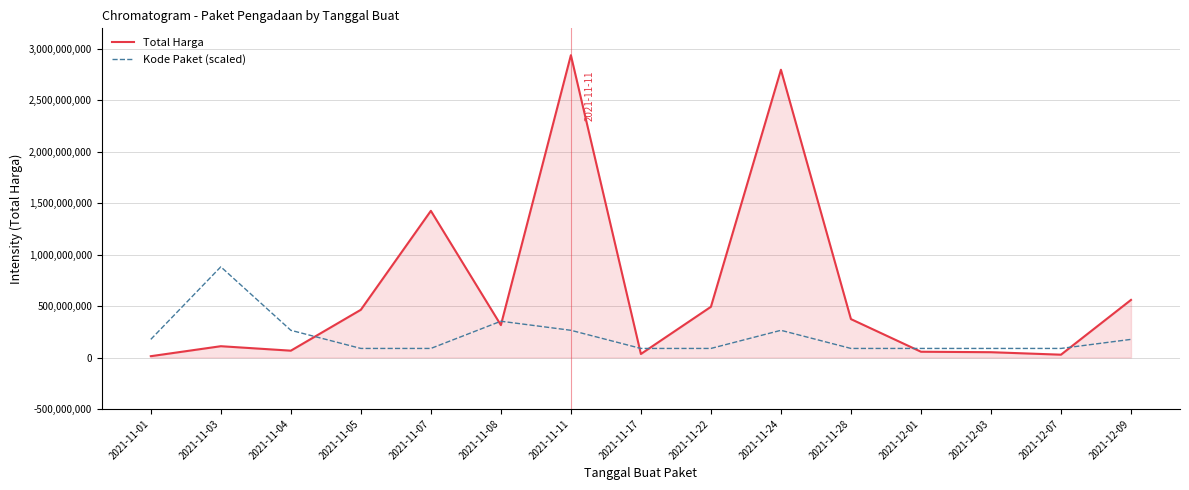

What is the difference between the highest and lowest values at 2021-11-03?

771799702.0